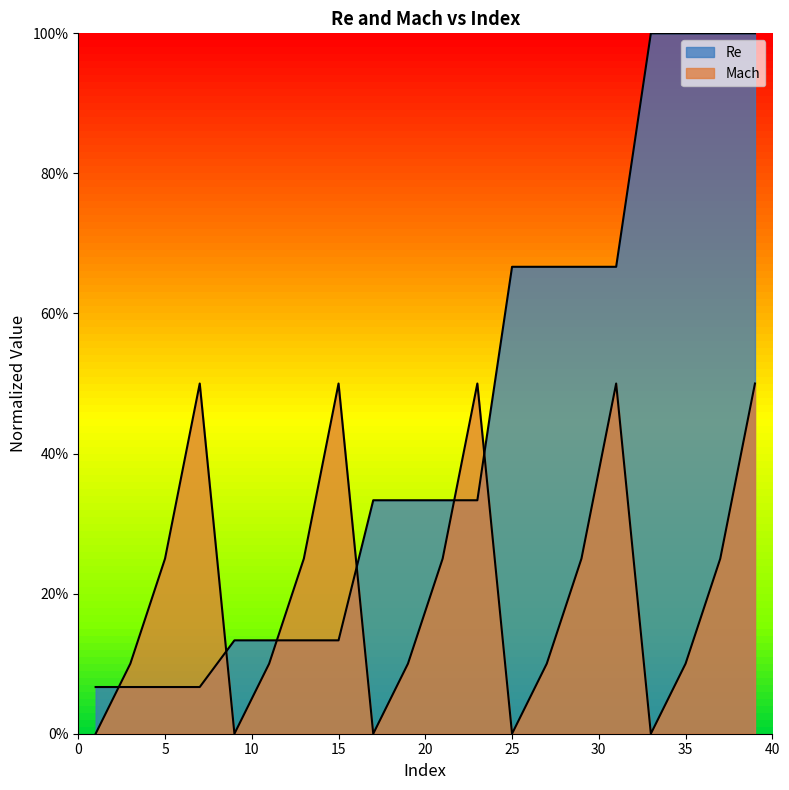

List the series in order of their peak value, highest first.

Re, Mach